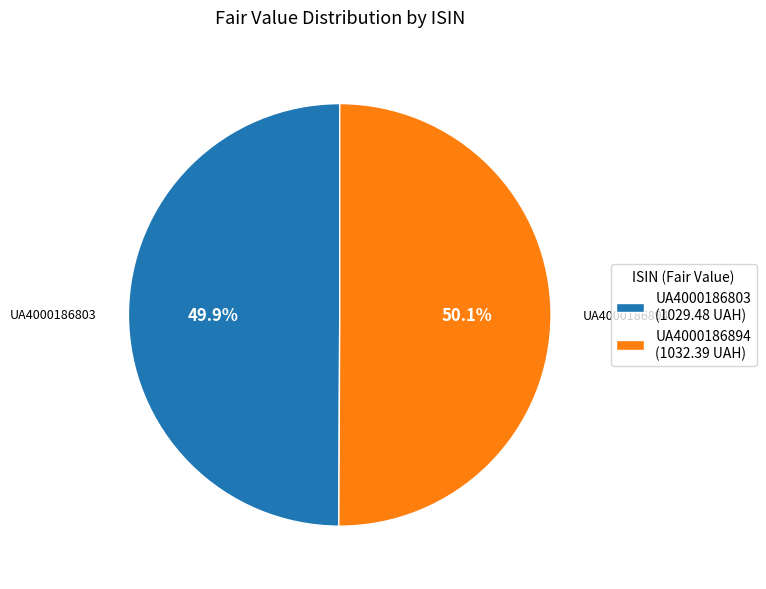

To the nearest percent, what portion does UA4000186803 represent?

50%